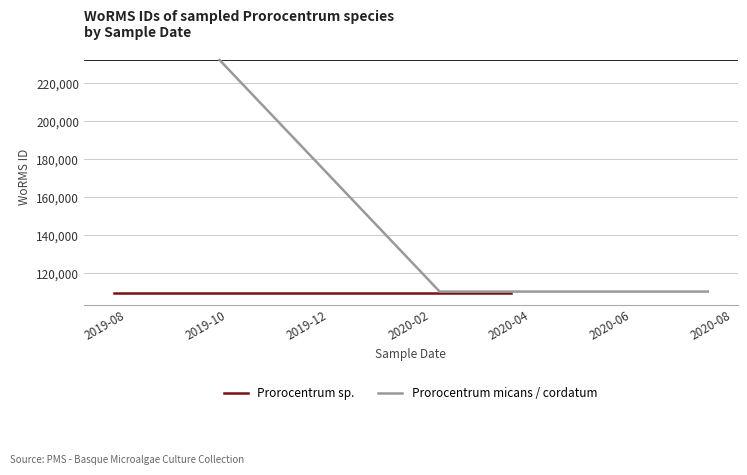

What is the minimum value shown in the chart?

109566